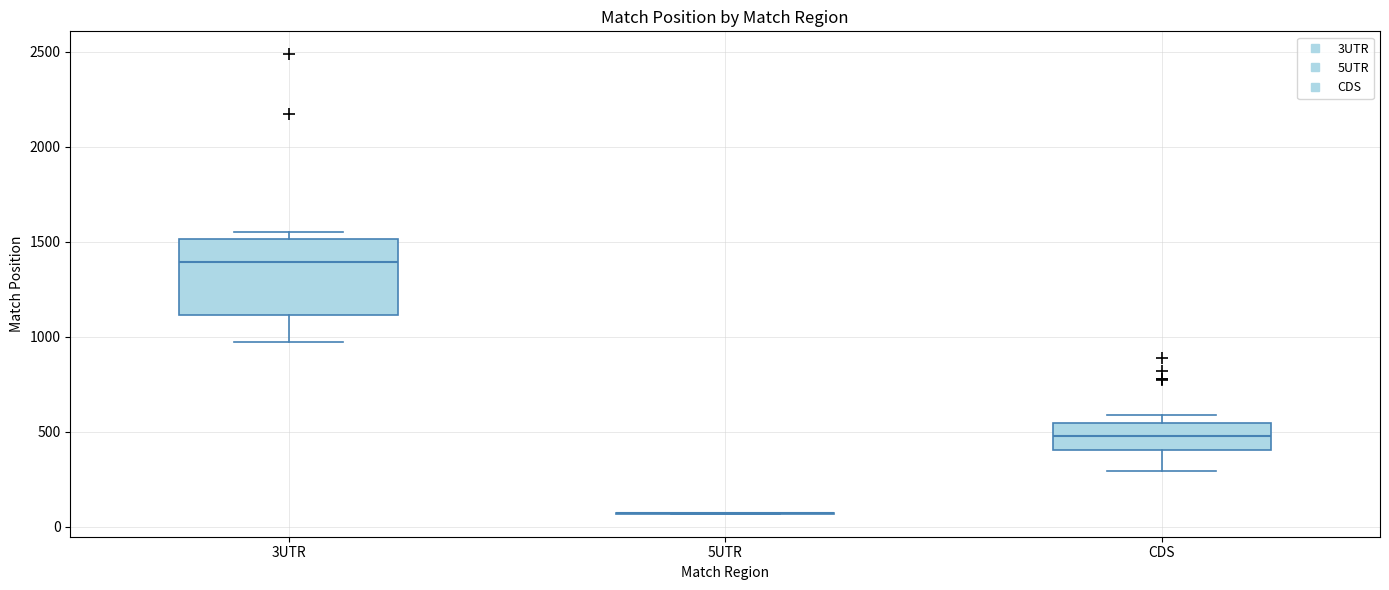

Reading left to right, read every box against the y-axis: the position of its median line, the range the box covers, and the ends of its whiskers. The values are not printed on the chart, so give them approximately, as read against the axis.

3UTR: median 1400, box 1100 to 1500, whiskers 950 to 1550
5UTR: box collapsed to a line at 50, whiskers 50 to 50
CDS: median 500, box 400 to 550, whiskers 300 to 600